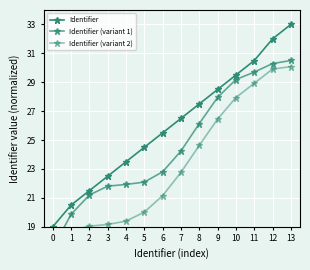

Between 5 and 7, which series saw the biggest shift?

Identifier (variant 2)